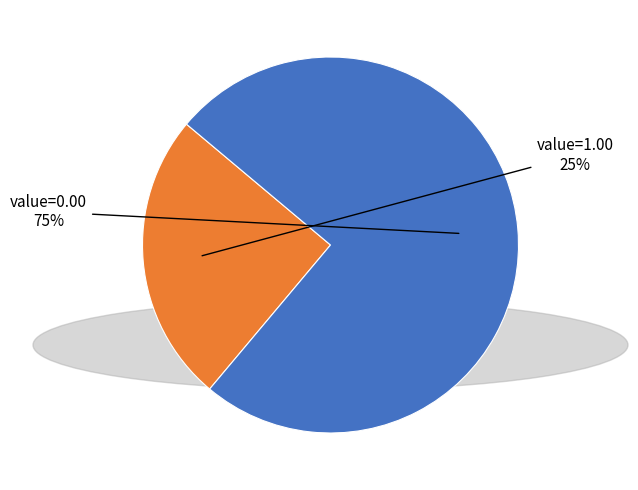

Is there a majority slice in this chart?

Yes